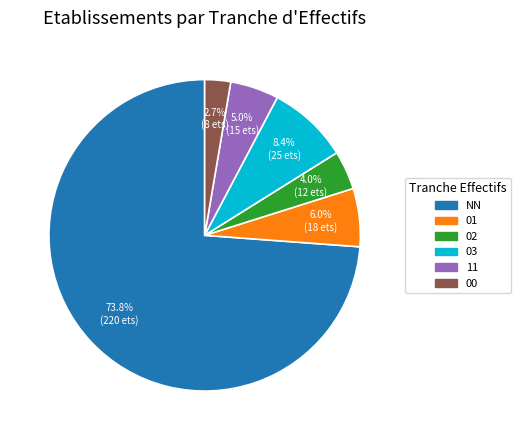

Which has a higher value, 03 or 00?

03